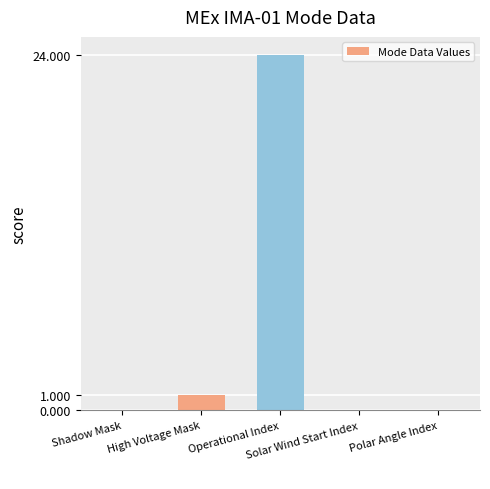

Reading right to left, extract all data points from this chart.

0	0	24	1	0